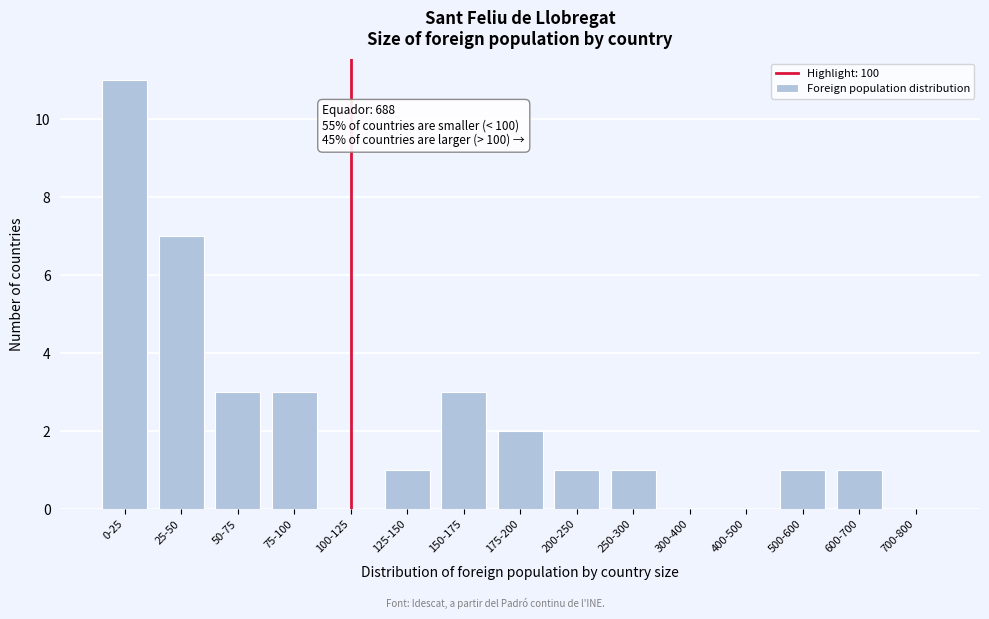

Reading right to left, what are all the values shown in this chart?

700-800=0	600-700=1	500-600=1	400-500=0	300-400=0	250-300=1	200-250=1	175-200=2	150-175=3	125-150=1	100-125=0	75-100=3	50-75=3	25-50=7	0-25=11